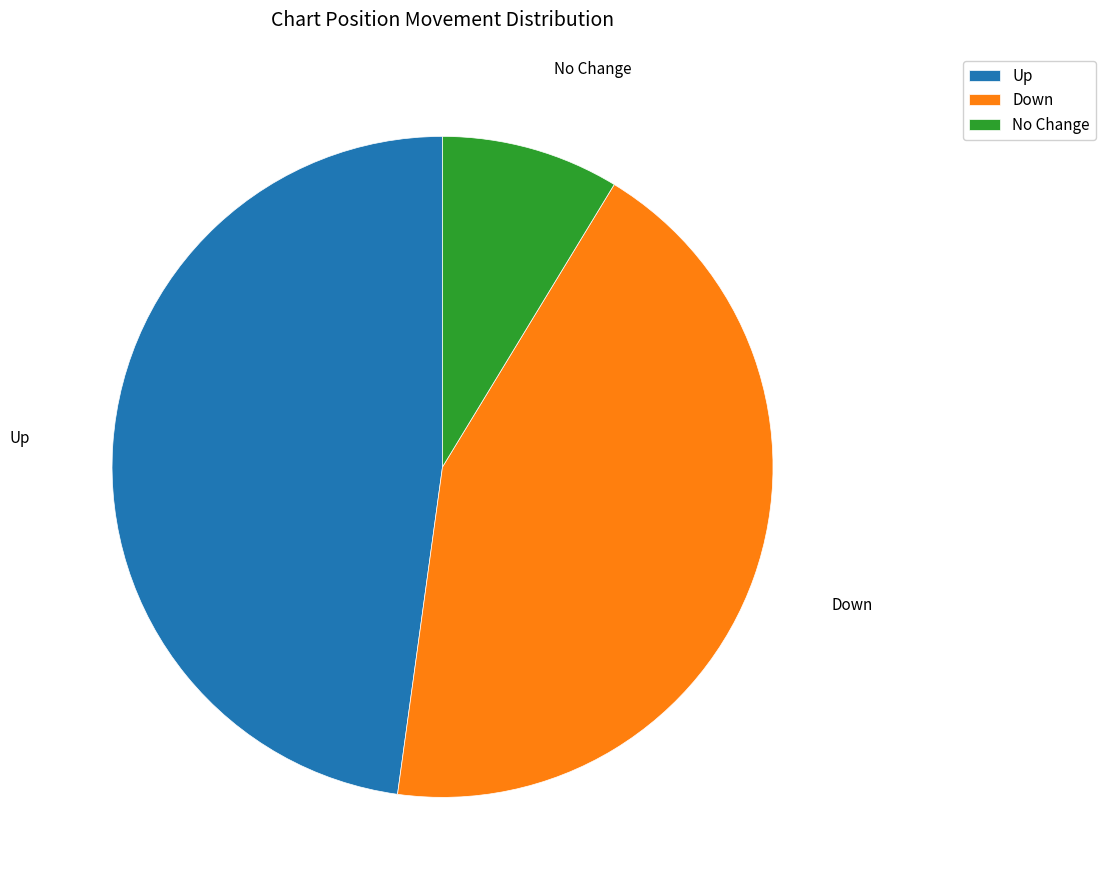

How many slices are in this pie chart?

3